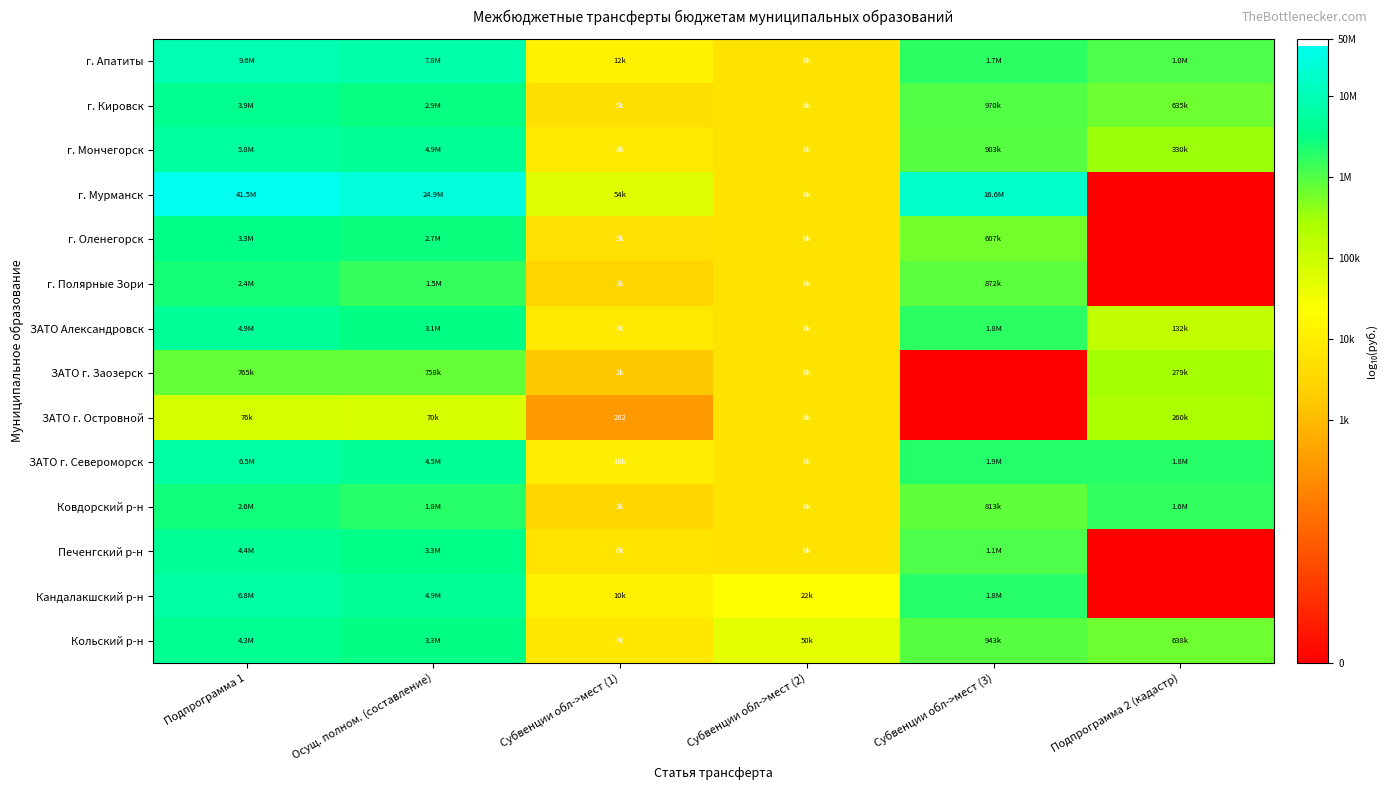

At Подпрограмма 1, list the series in order from largest to smallest.

г. Мурманск, г. Апатиты, Кандалакшский р-н, ЗАТО г. Североморск, г. Мончегорск, ЗАТО Александровск, Печенгский р-н, Кольский р-н, г. Кировск, г. Оленегорск, Ковдорский р-н, г. Полярные Зори, ЗАТО г. Заозерск, ЗАТО г. Островной